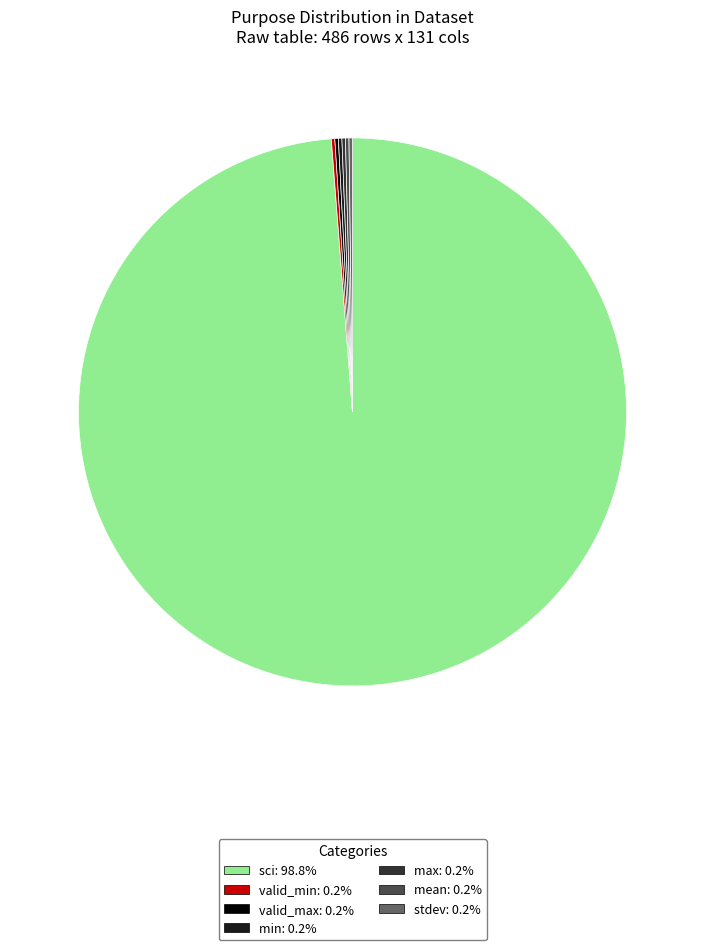

Is there a majority slice in this chart?

Yes